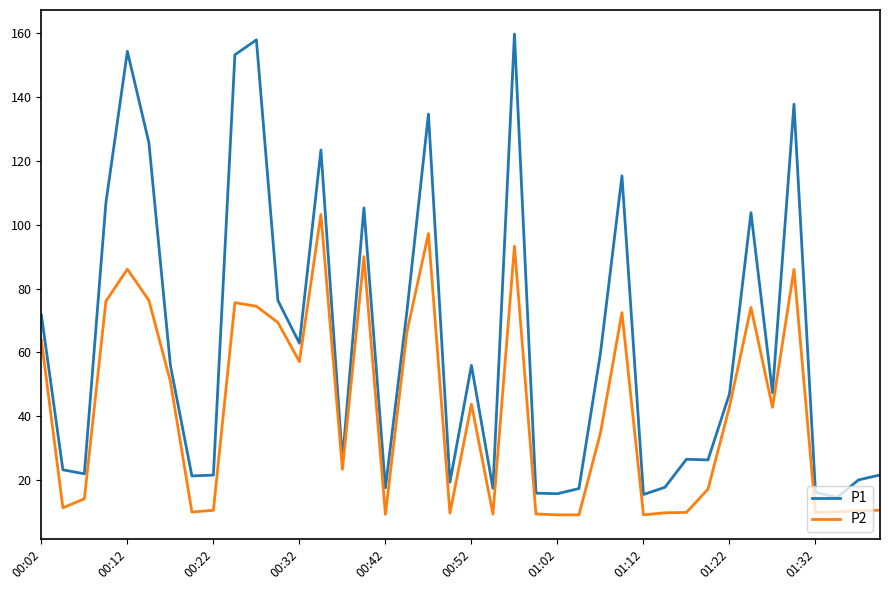

Does the chart display data point markers on the line(s)?

No